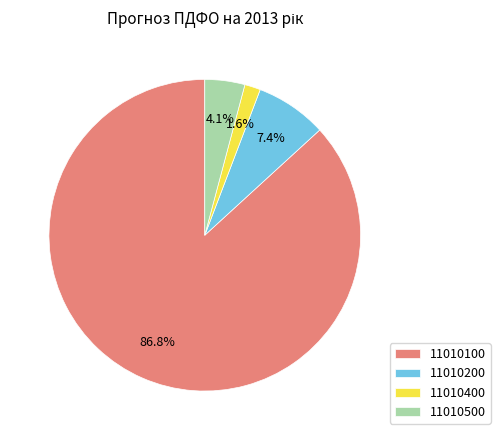

The 11010100 slice represents 87% of the pie. True or false?

True